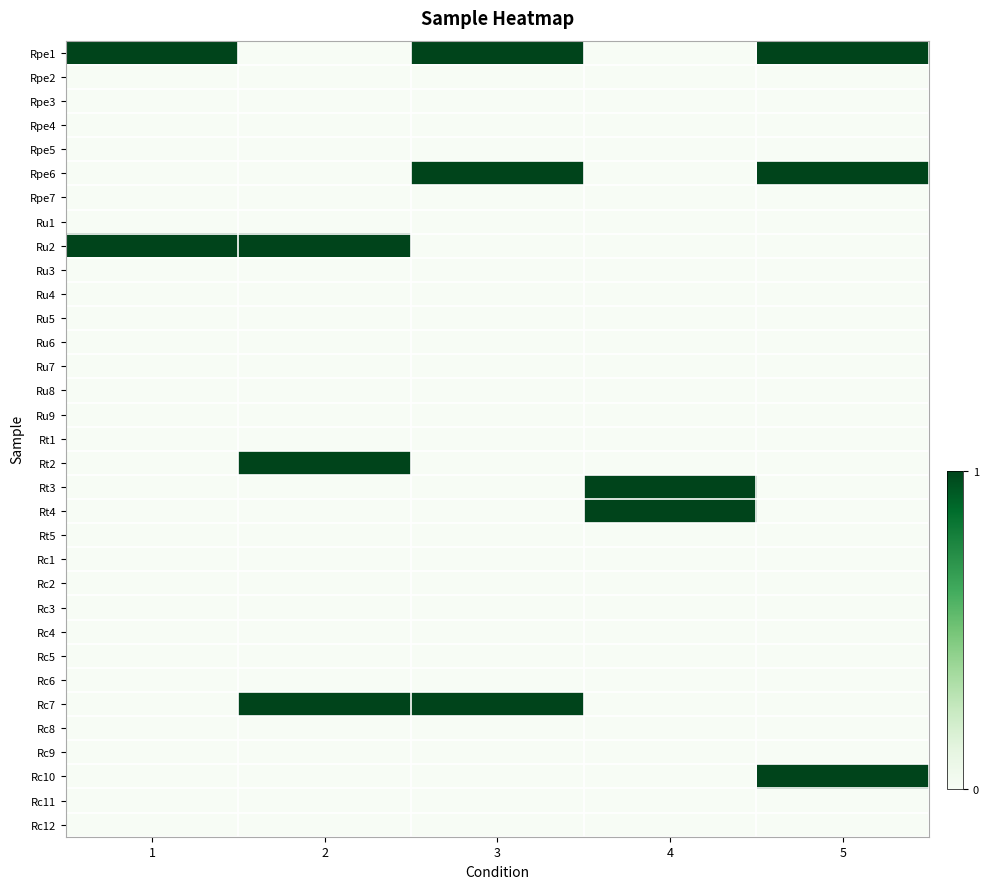

Which series has the largest total across all categories?

Rpe1